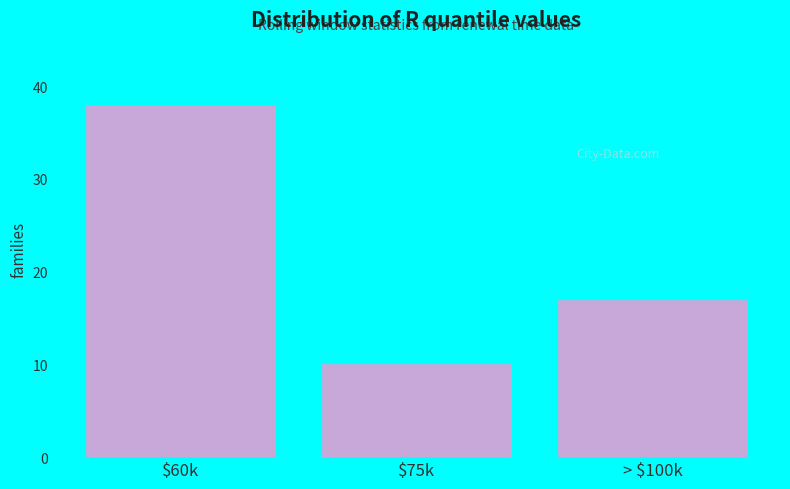

Reading left to right, transcribe all the data shown in this chart.

38	10	17